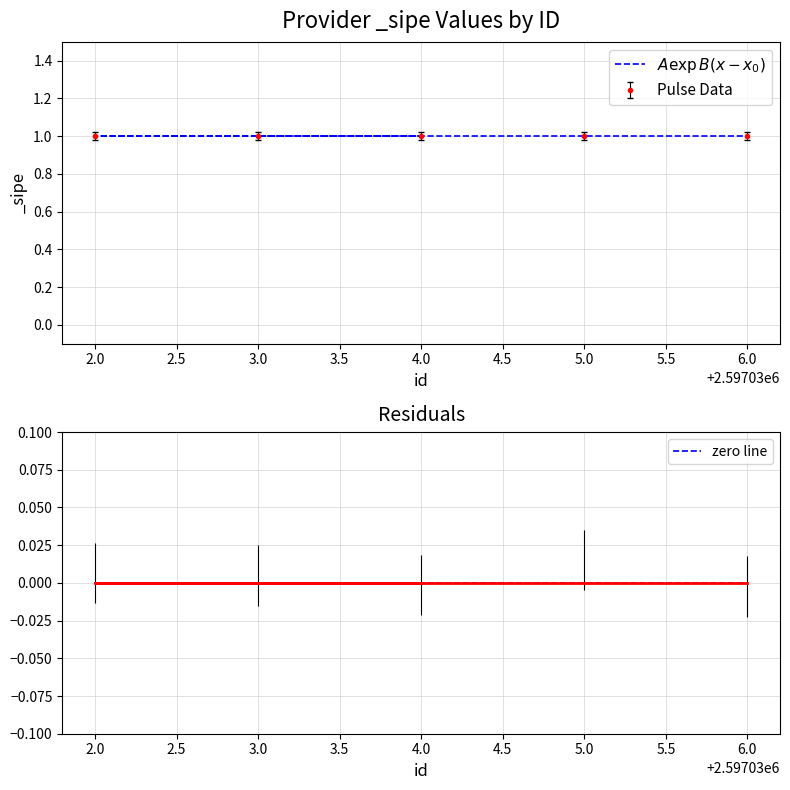

What is the sum of the $A\exp B(x - x_0)$ values at 5.0 and 2.0?

2